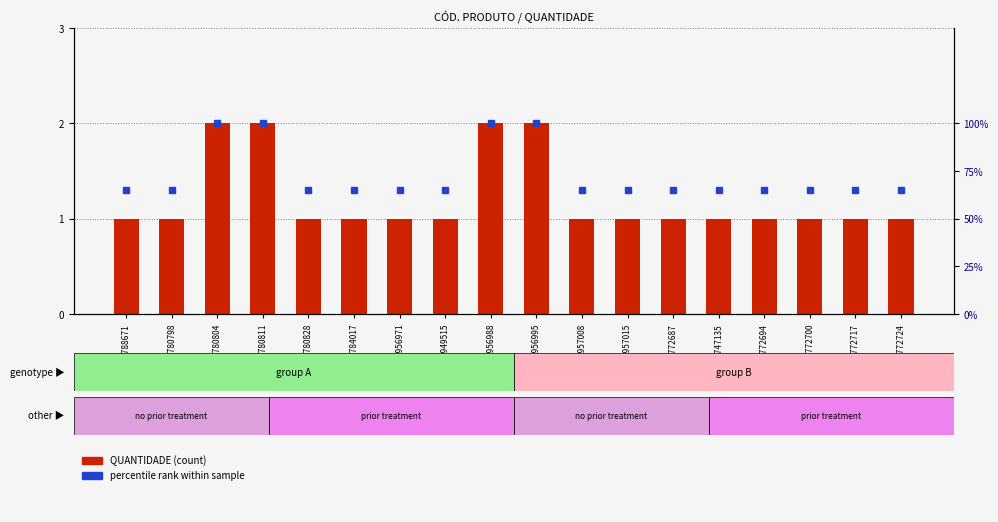

Reading right to left, extract all data points from this chart.

1	1	1	1	1	1	1	1	2	2	1	1	1	1	2	2	1	1